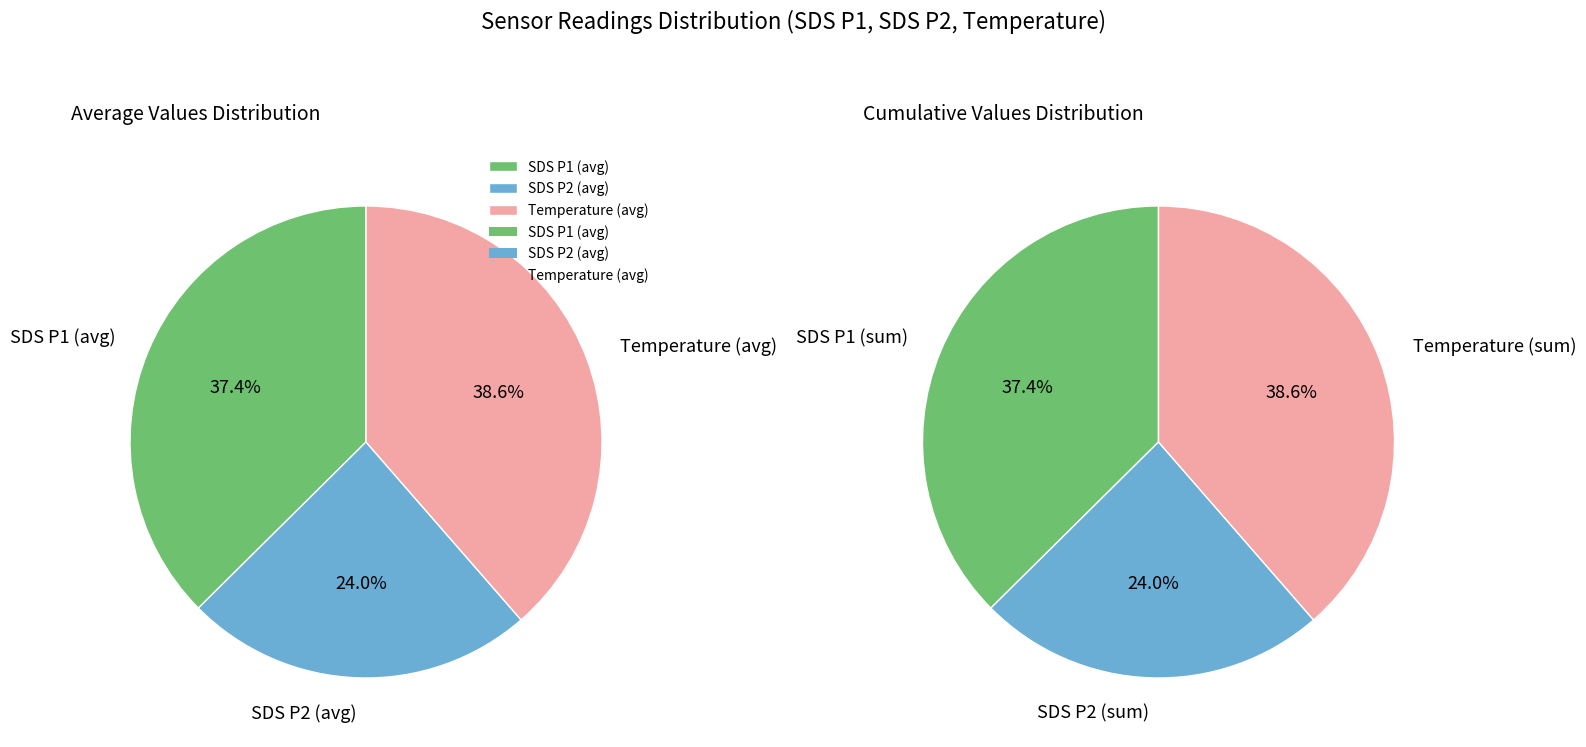

Does 37 account for over 50% of the chart?

No